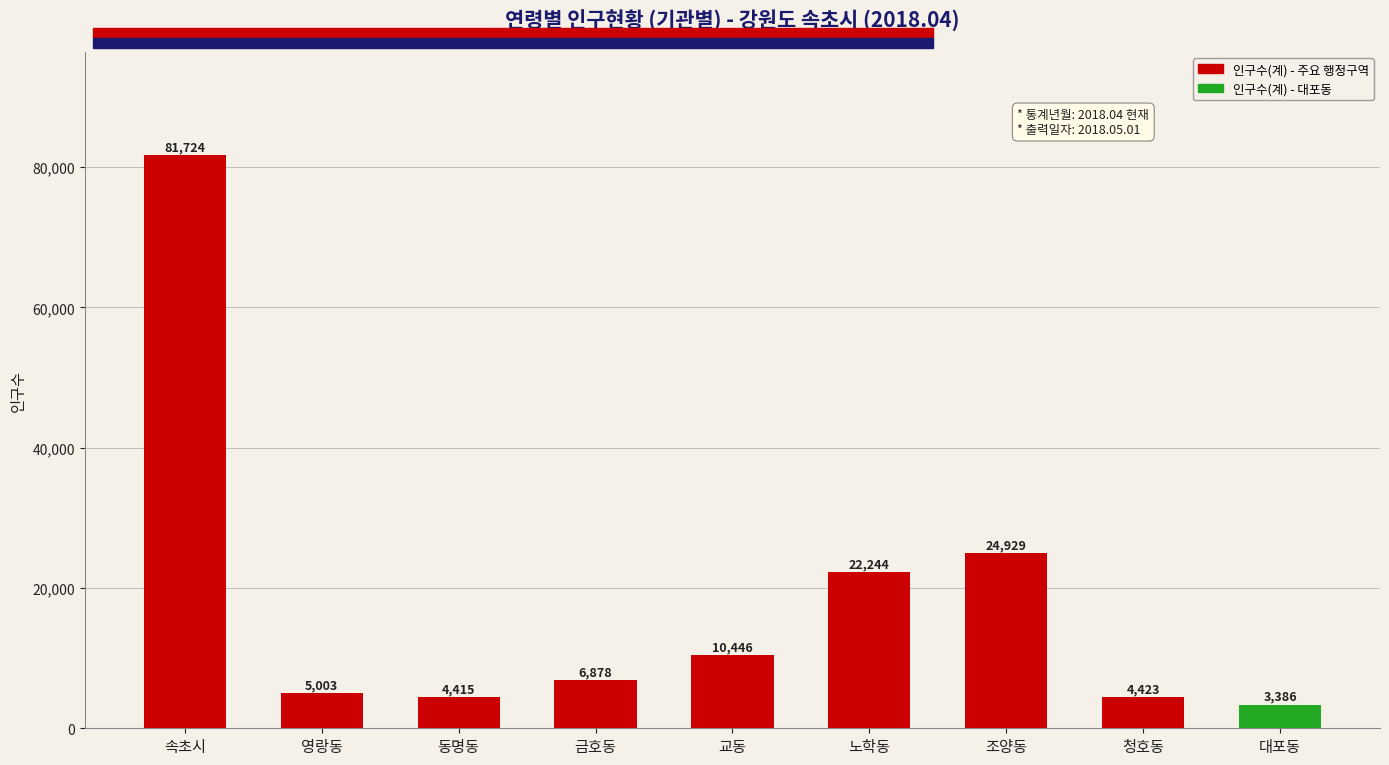

What is the label of the 8th bar from the right?

영랑동